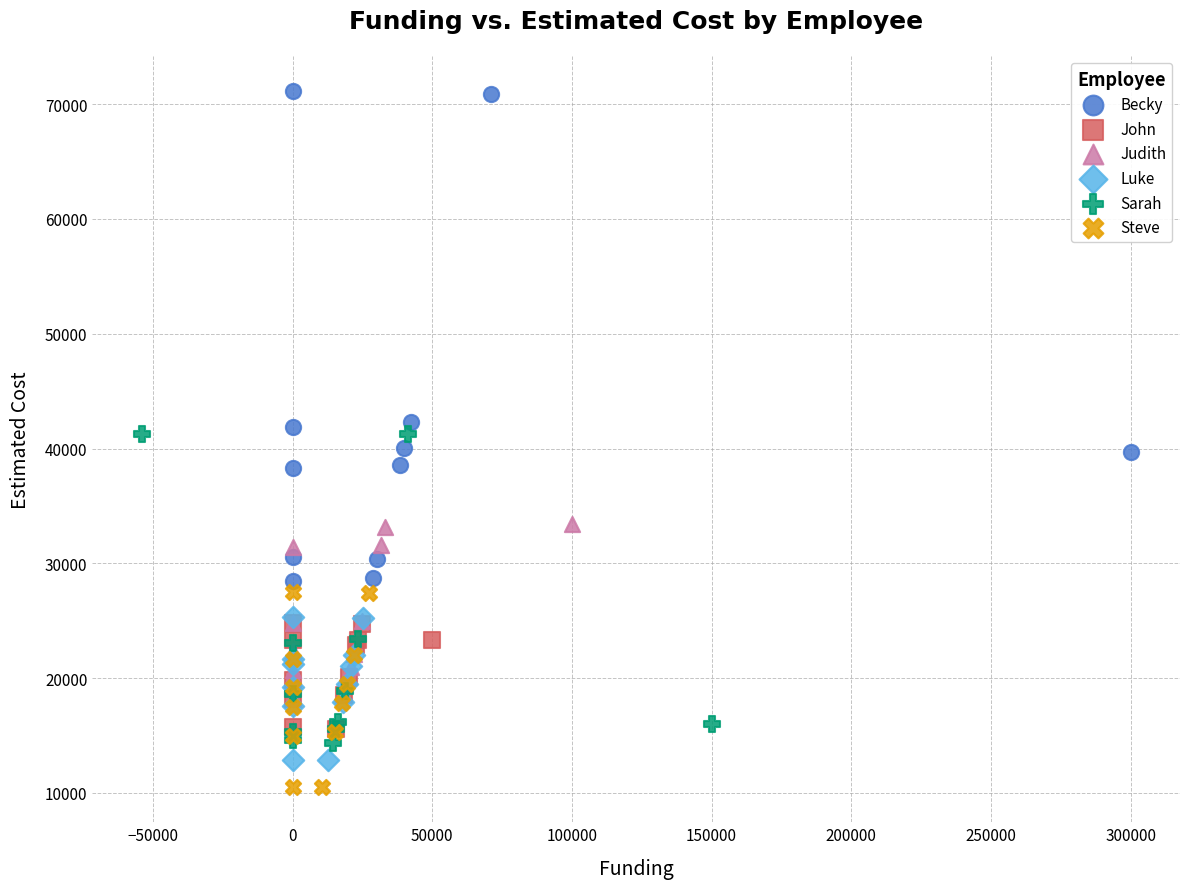

Which series reaches the maximum Y coordinate?

Becky